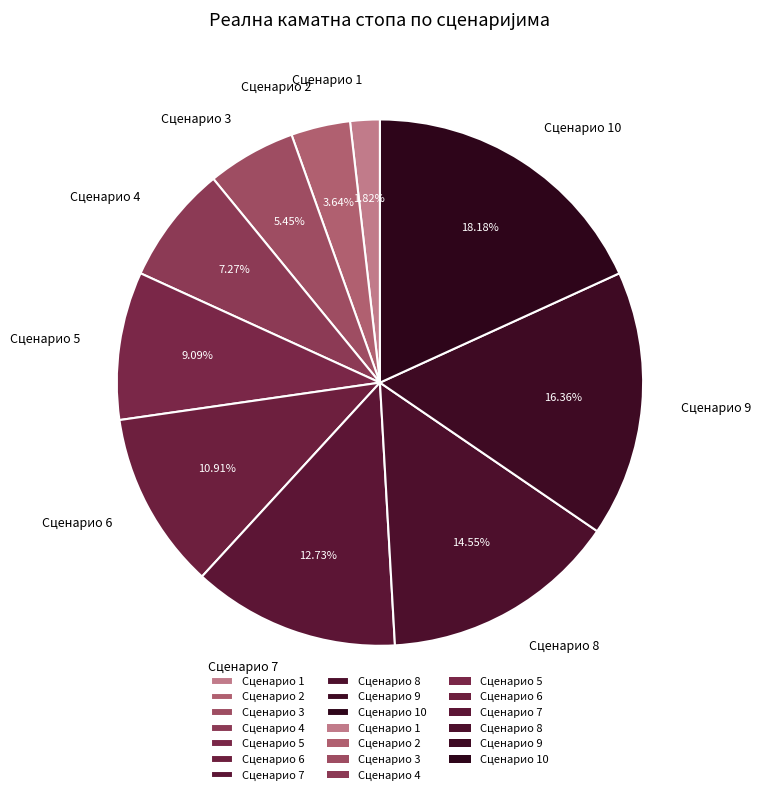

Count the number of slices in the pie.

10